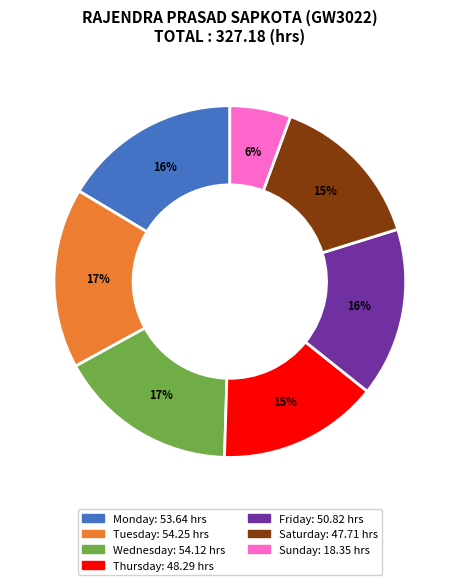

To the nearest percent, what is the difference between the largest and smallest slice percentages?

11%